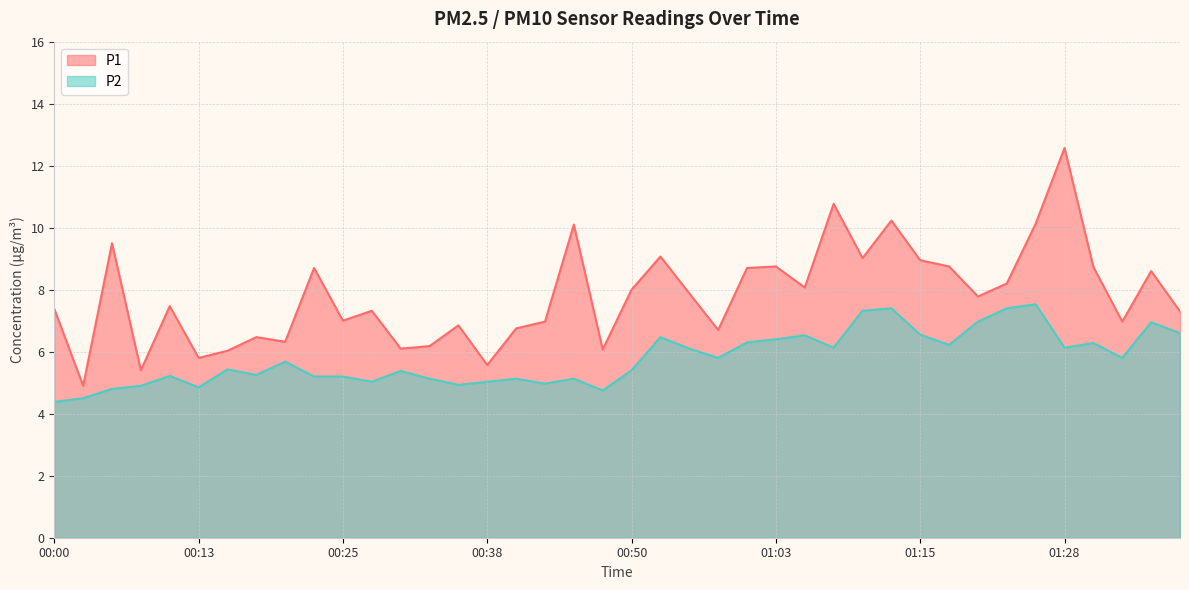

Which series has the largest total across all categories?

P1